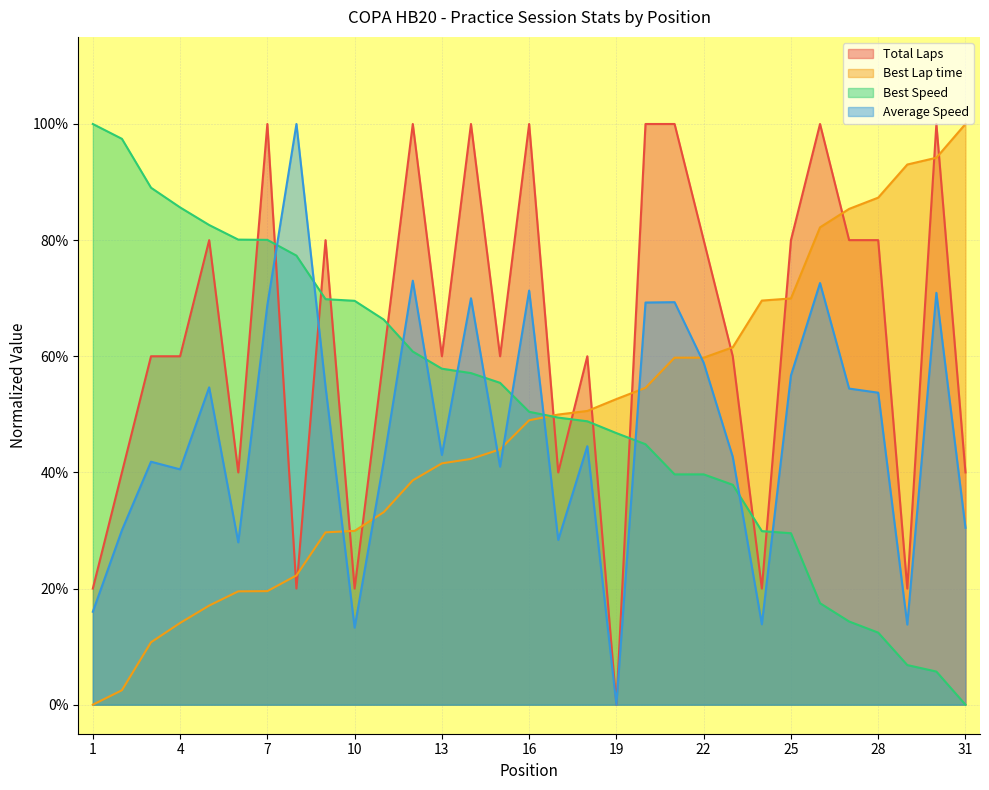

Is it true that Total Laps equals 1.0 at 12?

True